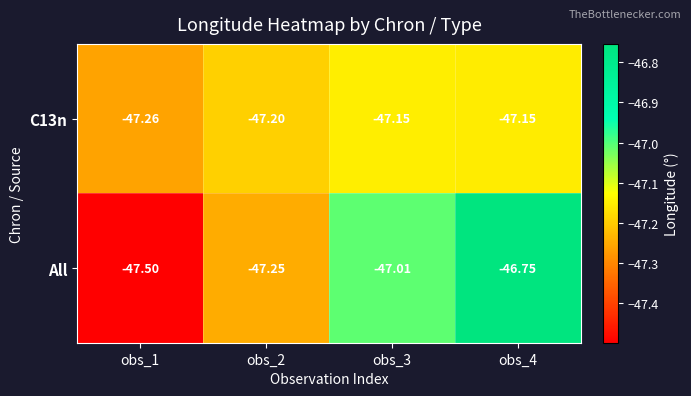

Which series changed the most between obs_2 and obs_4?

All